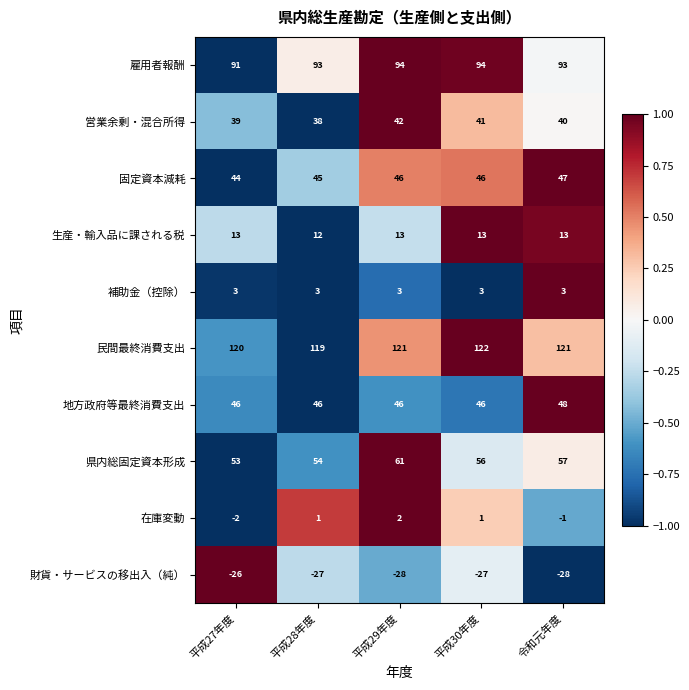

What is the sum of all 生産・輸入品に課される税 values?

64